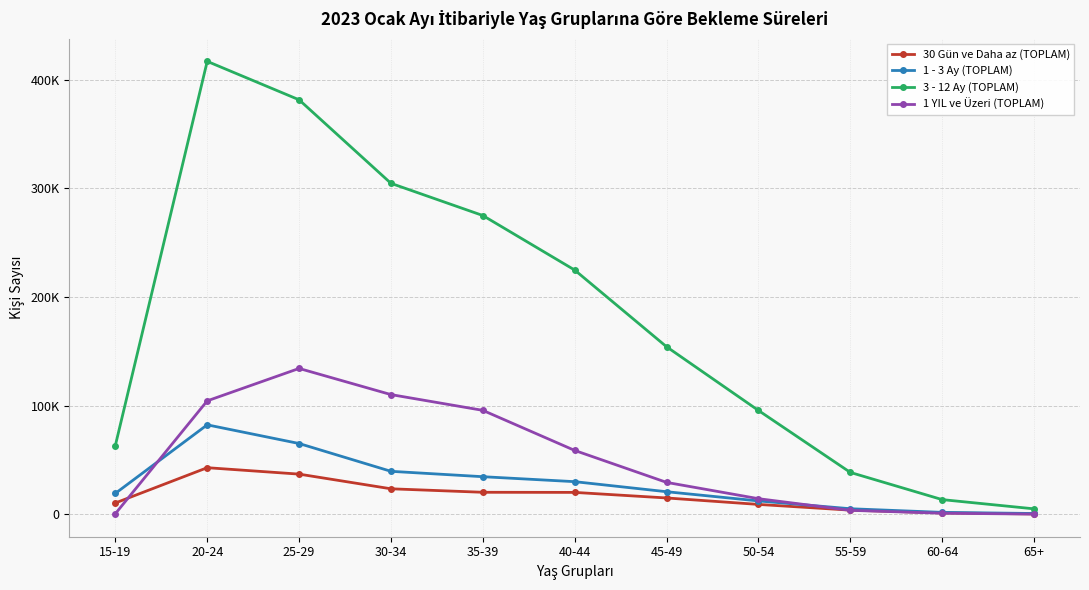

What is the difference between the maximum and minimum values in the 30 Gün ve Daha az (TOPLAM) series?

42511